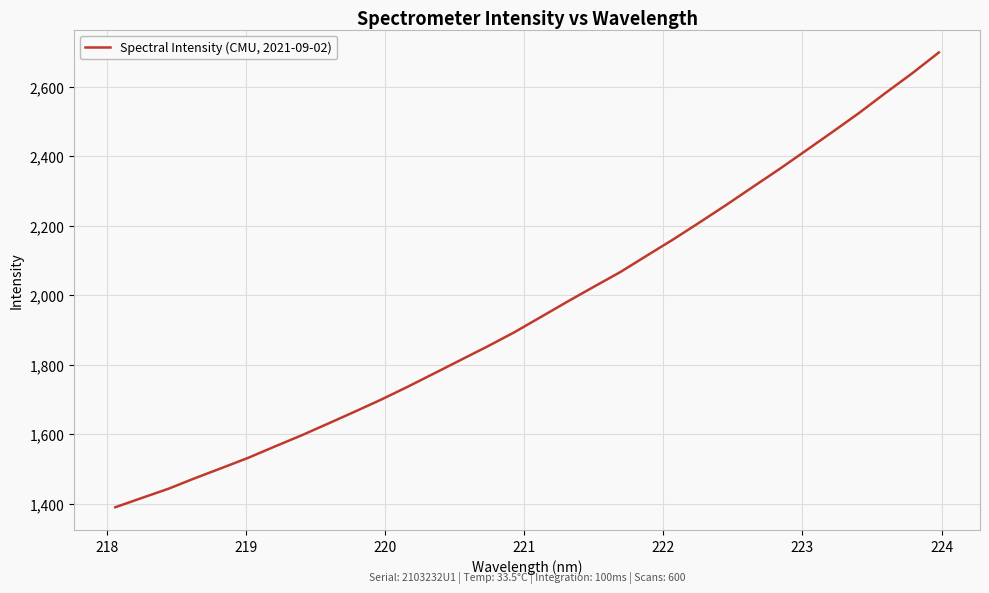

What is the difference between the maximum and minimum values?

1308.1